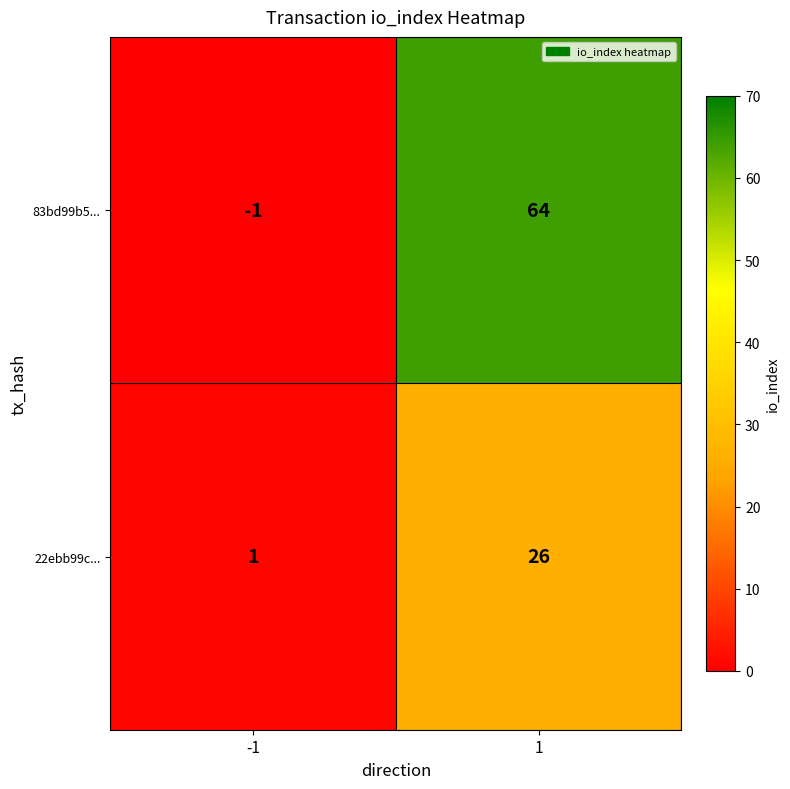

Count the number of categories in the chart.

2